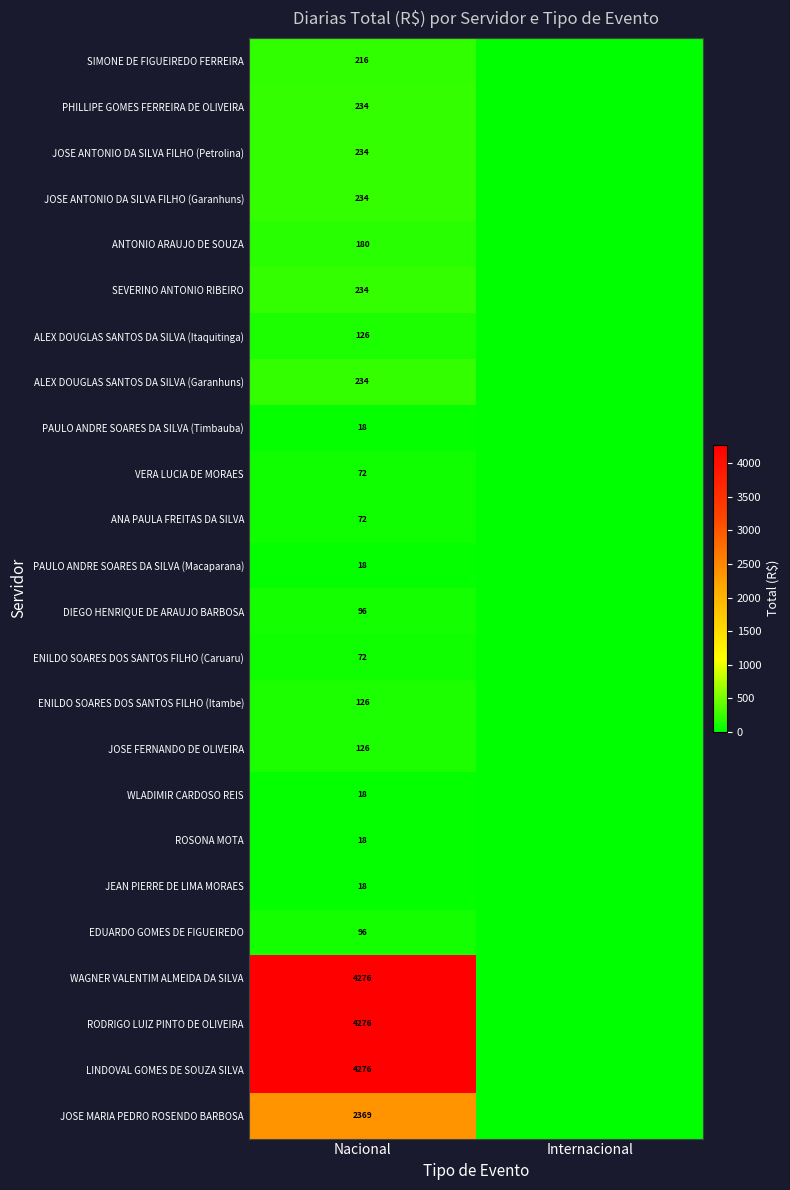

What is the spread (max minus min) of values at Nacional?

4258